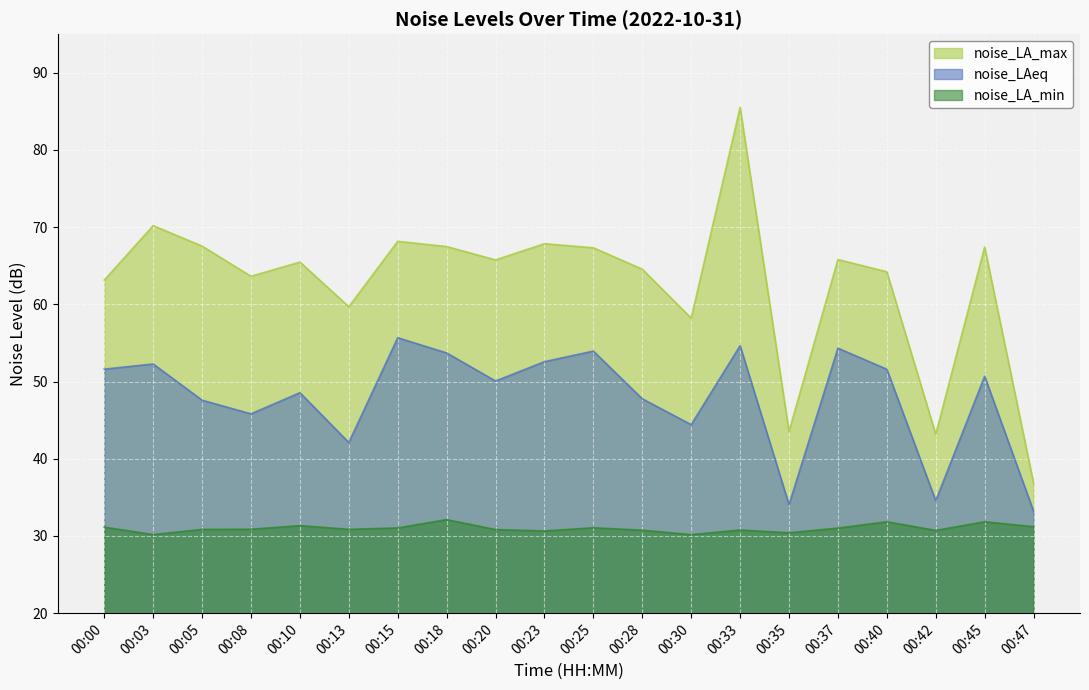

Rank the series by their maximum value, from highest to lowest.

noise_LA_max, noise_LAeq, noise_LA_min